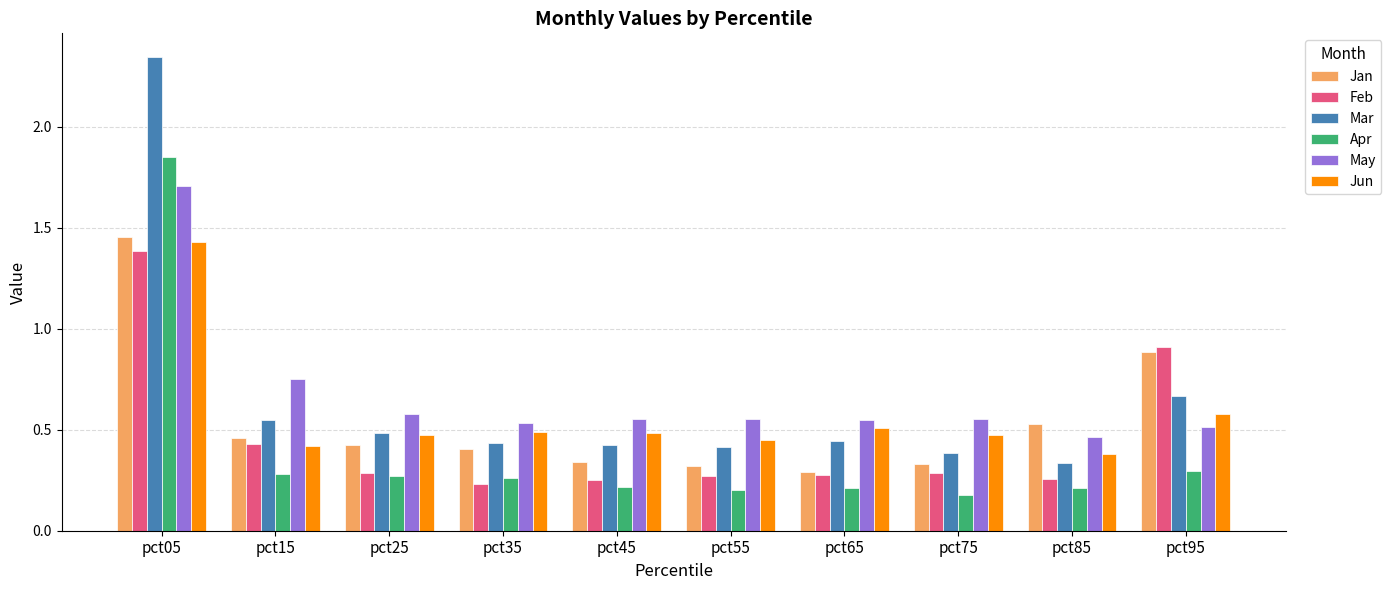

At which label is May closest to 1?

pct15